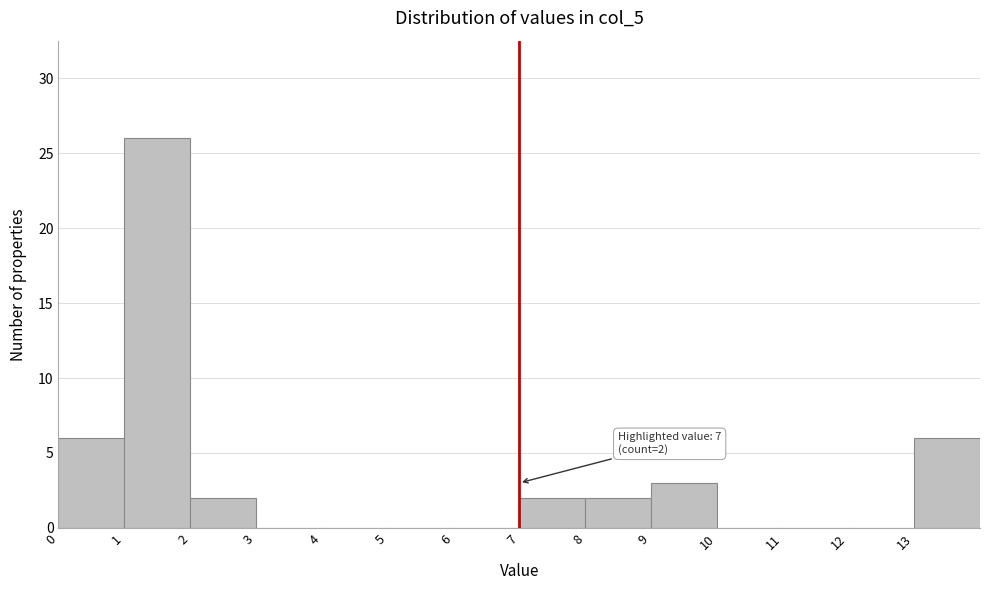

Which range on the x-axis has the tallest bar?

1 to 2